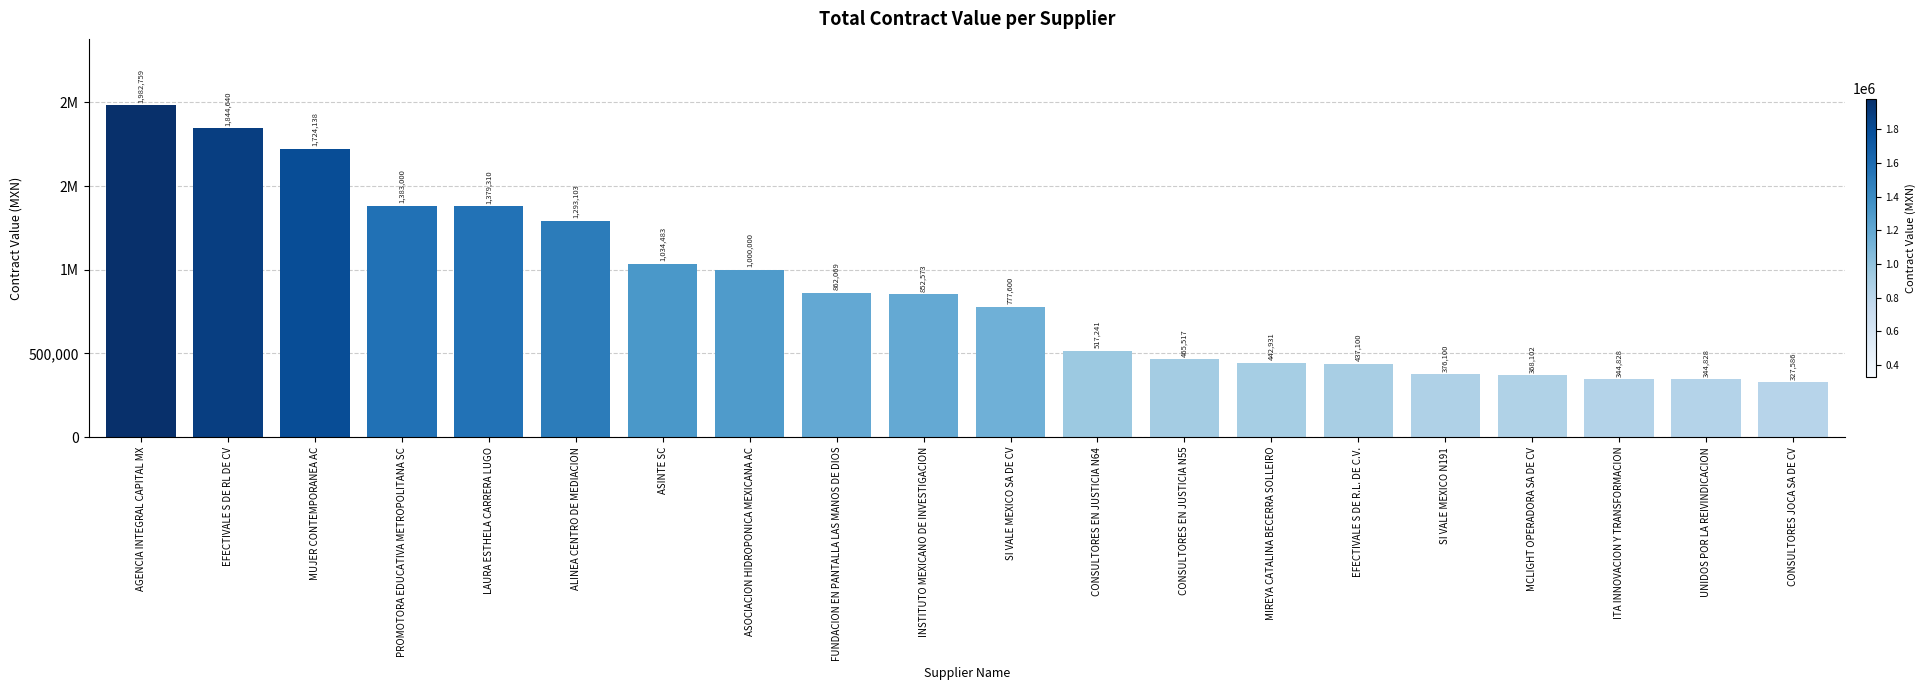

Rank the categories by value from lowest to highest.

CONSULTORES JOCA SA DE CV, UNIDOS POR LA REIVINDICACION, ITA INNOVACION Y TRANSFORMACION, MCLIGHT OPERADORA SA DE CV, SI VALE MEXICO N191, EFECTIVALE S DE R.L. DE C.V., MIREYA CATALINA BECERRA SOLLEIRO, CONSULTORES EN JUSTICIA N55, CONSULTORES EN JUSTICIA N64, SI VALE MEXICO SA DE CV, INSTITUTO MEXICANO DE INVESTIGACION, FUNDACION EN PANTALLA LAS MANOS DE DIOS, ASOCIACION HIDROPONICA MEXICANA AC, ASINTE SC, ALINEA CENTRO DE MEDIACION, LAURA ESTHELA CARRERA LUGO, PROMOTORA EDUCATIVA METROPOLITANA SC, MUJER CONTEMPORANEA AC, EFECTIVALE S DE RL DE CV, AGENCIA INTEGRAL CAPITAL MX